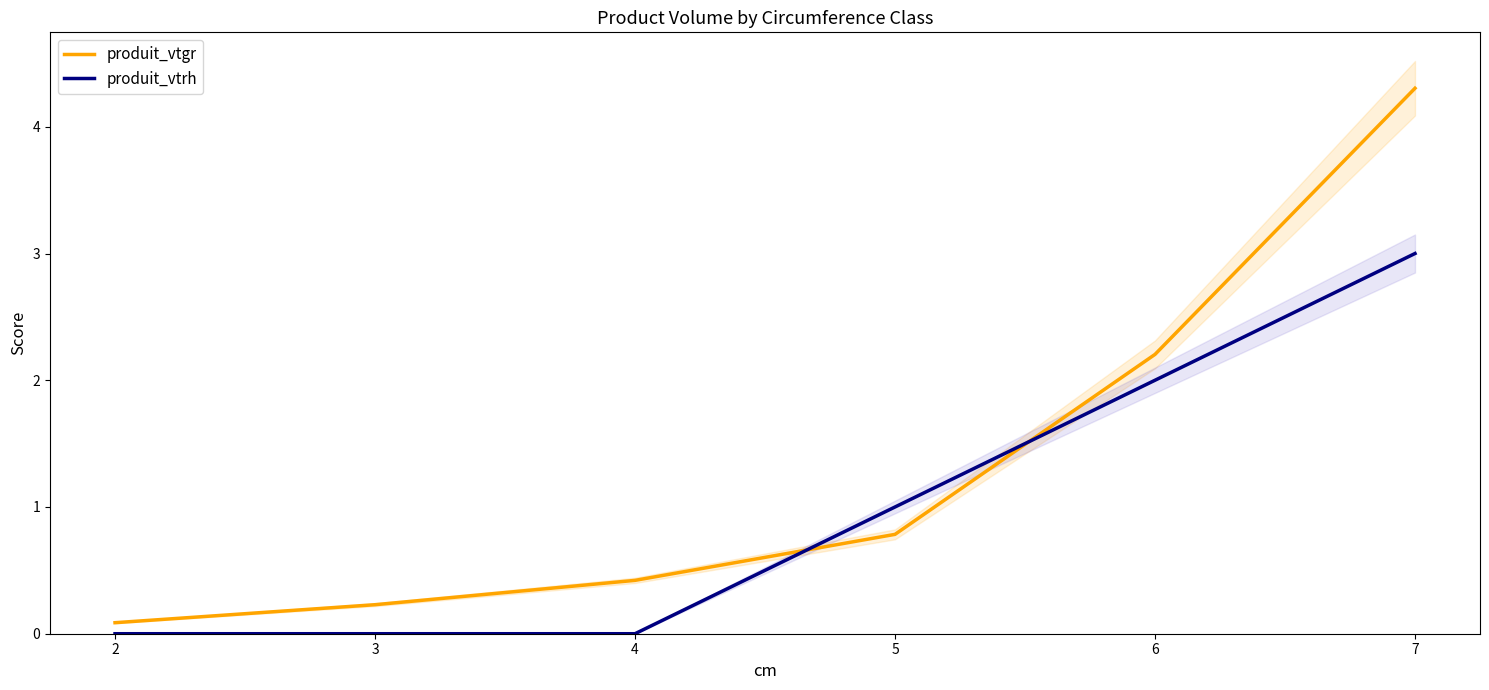

List the labels in order of produit_vtgr value, smallest first.

2, 3, 4, 5, 6, 7